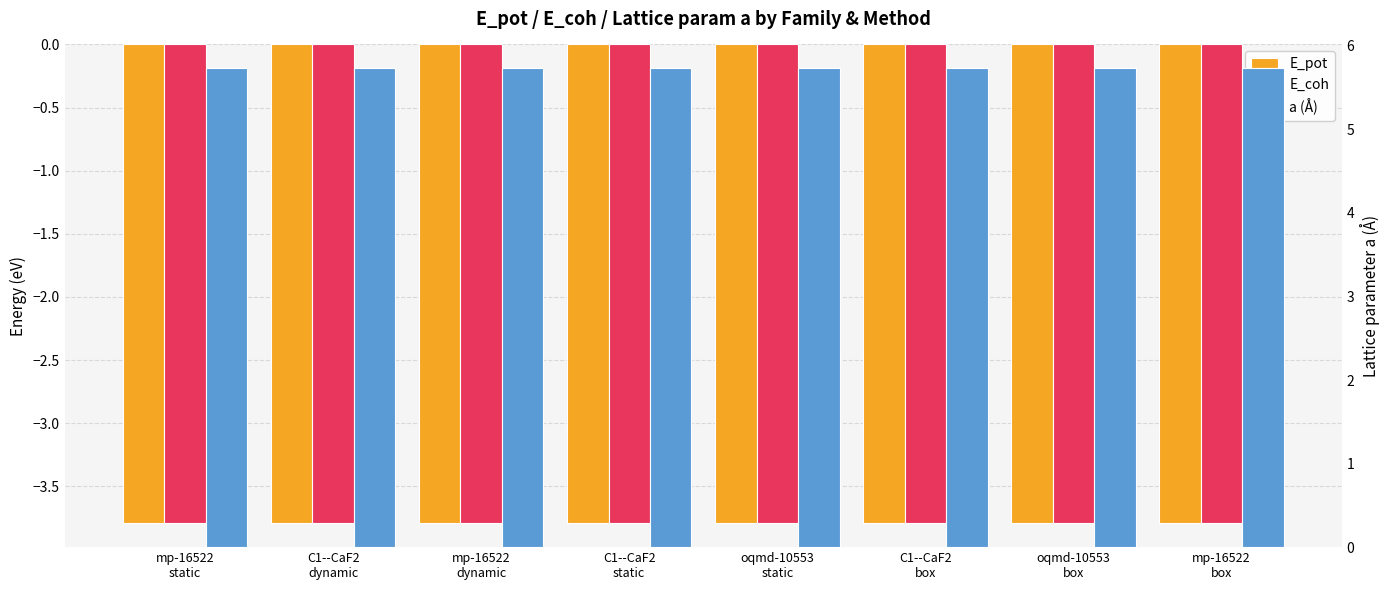

What is the value of the E_coh bar at the 1st from the left?

-3.8